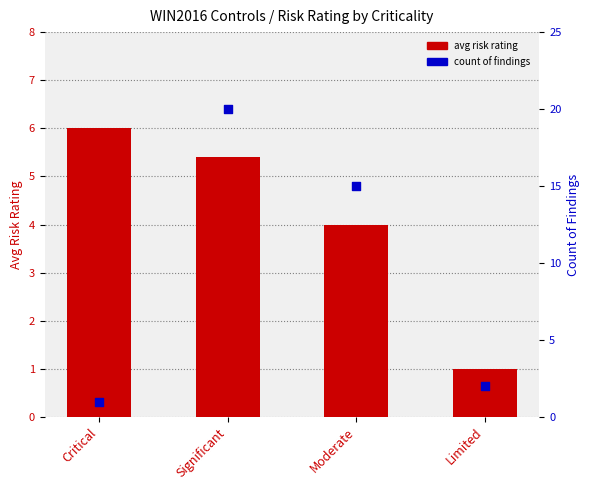

What is the total value across all series at Significant?

25.4